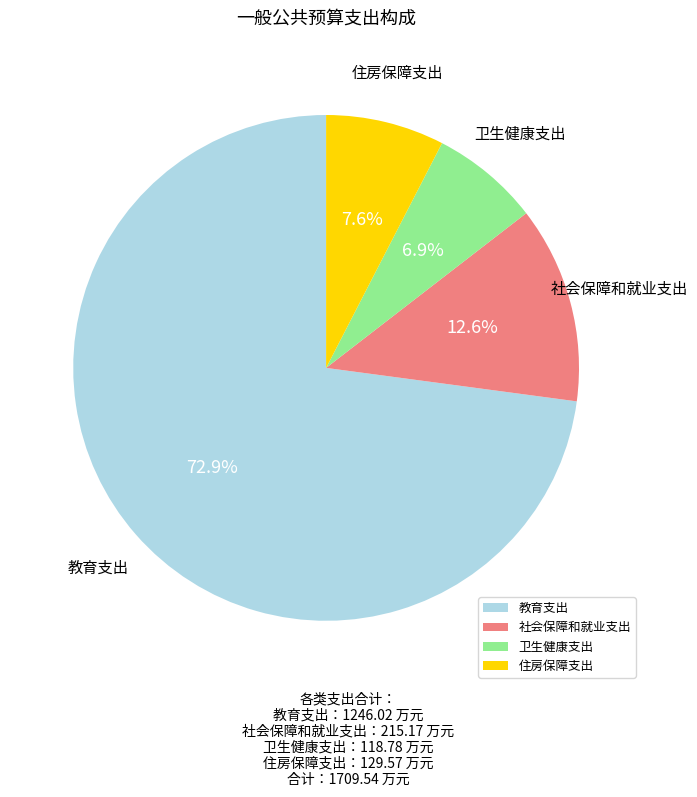

How many slices are in this pie chart?

4